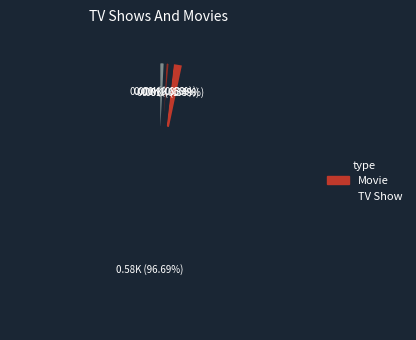

How many segments does this pie chart have?

5